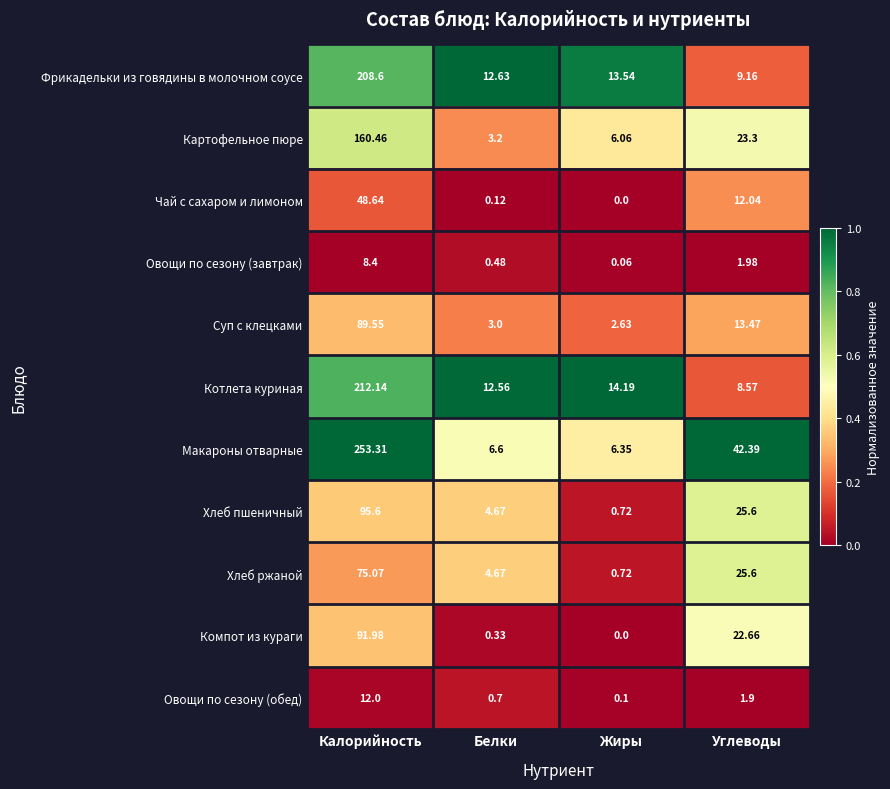

Between Белки and Углеводы, which series saw the biggest shift?

Макароны отварные